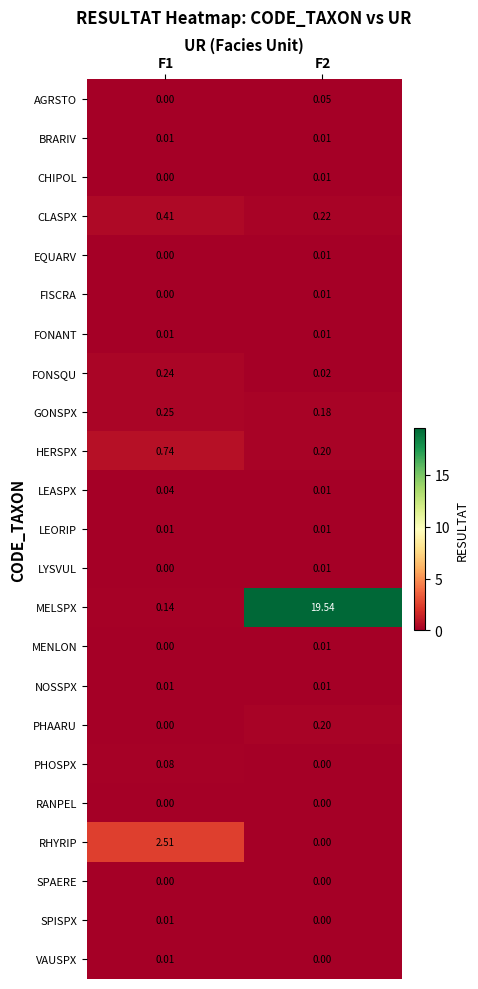

How many values in PHAARU are above zero?

1